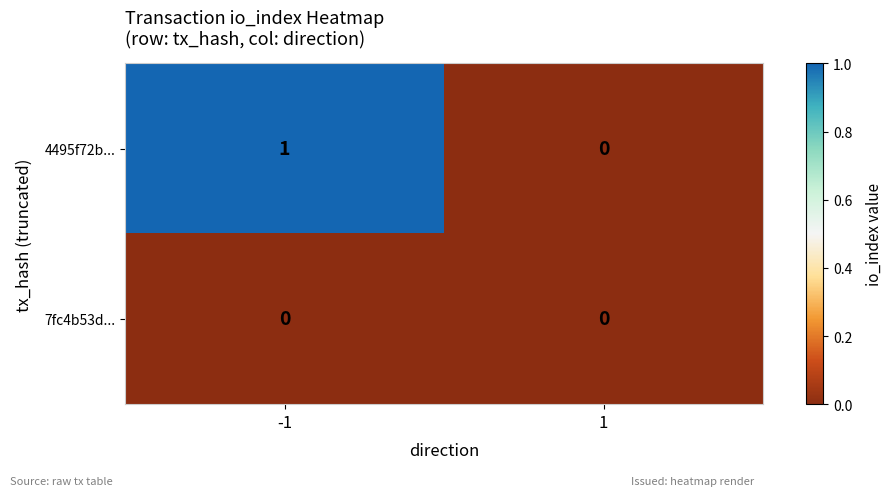

The 7fc4b53d... series shows 0 at 1. True or false?

True